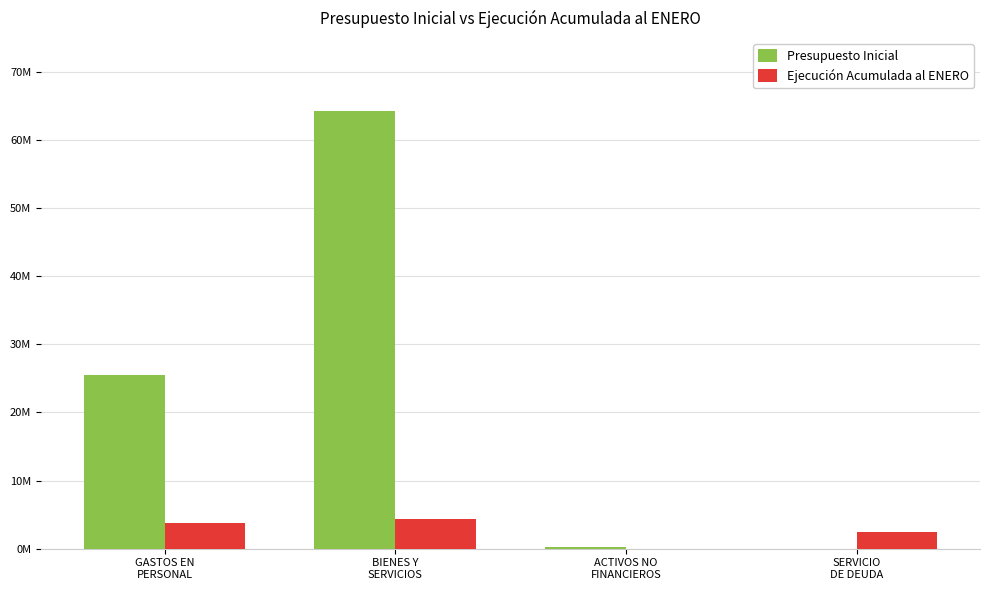

Are the bars horizontal?

No